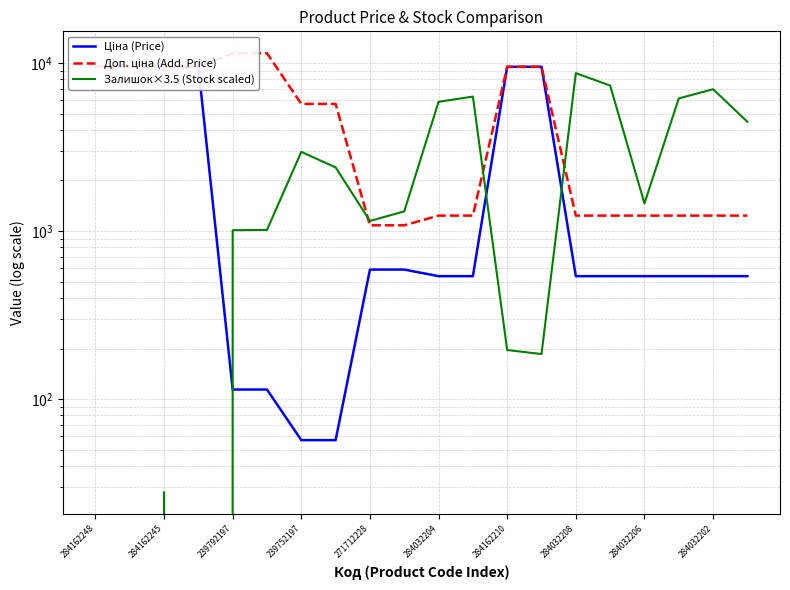

Is this an area chart (filled region under the line)?

No